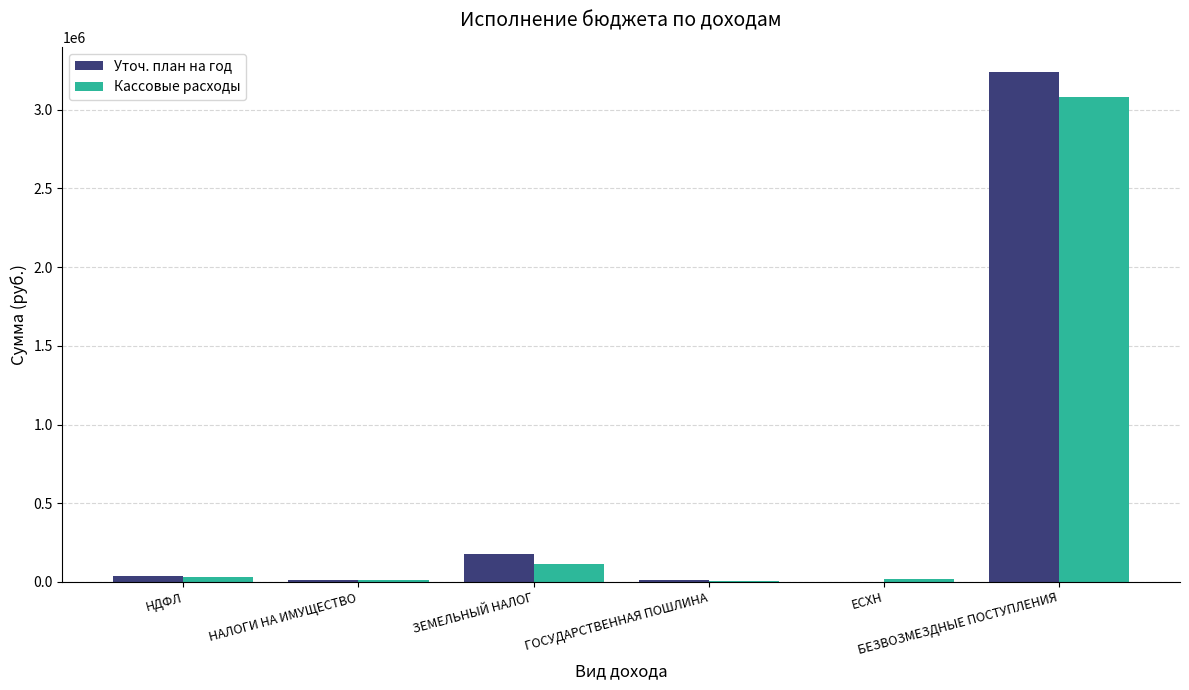

What is the greatest value displayed?

3237800.0